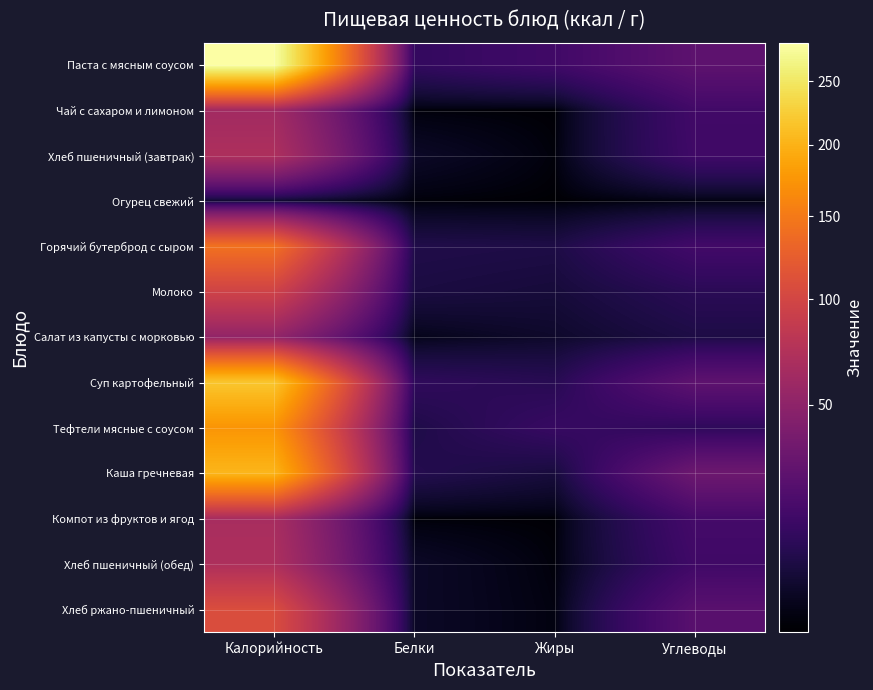

What is the total value across all series at Белки?

55.4